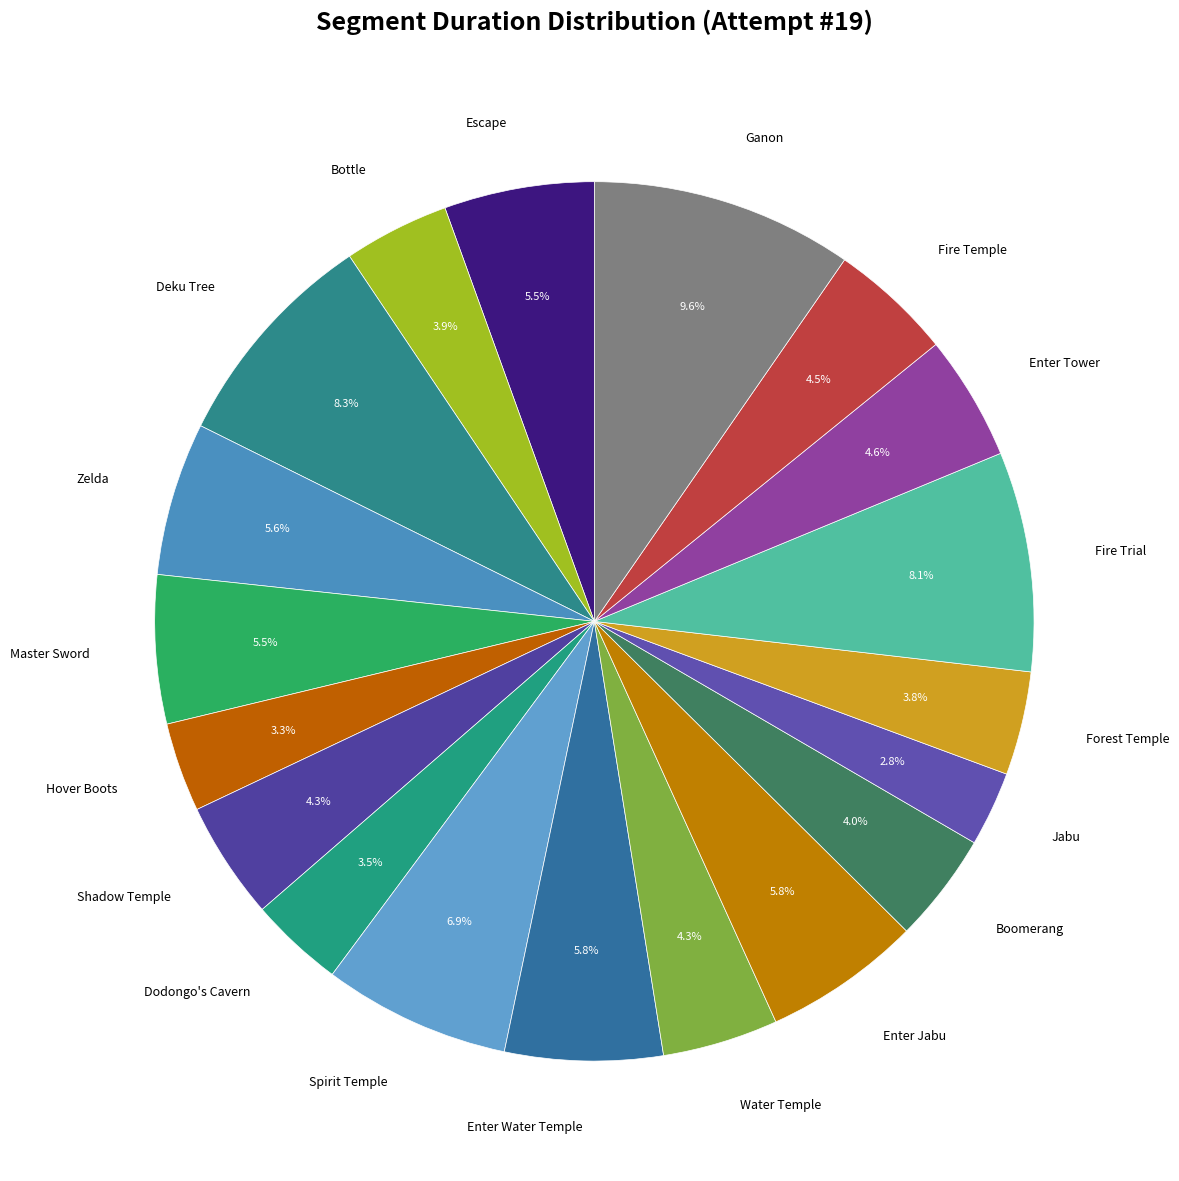

Rank the categories by value from highest to lowest.

Ganon, Deku Tree, Fire Trial, Spirit Temple, Enter Water Temple, Enter Jabu, Zelda, Escape, Master Sword, Enter Tower, Fire Temple, Shadow Temple, Water Temple, Boomerang, Bottle, Forest Temple, Dodongo's Cavern, Hover Boots, Jabu